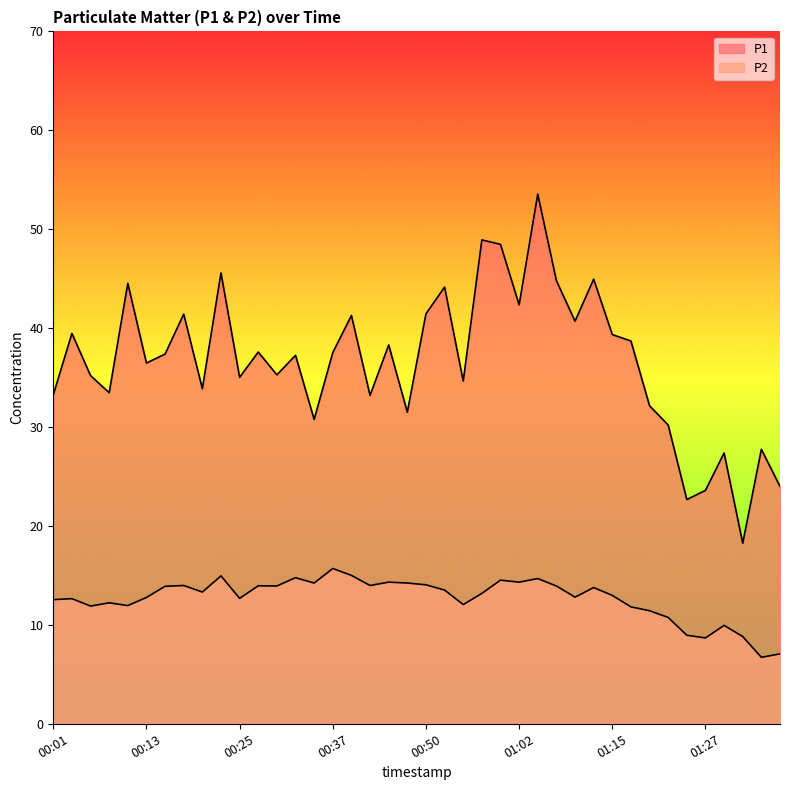

True or false: P2 has more than 2 interior local peaks.

True